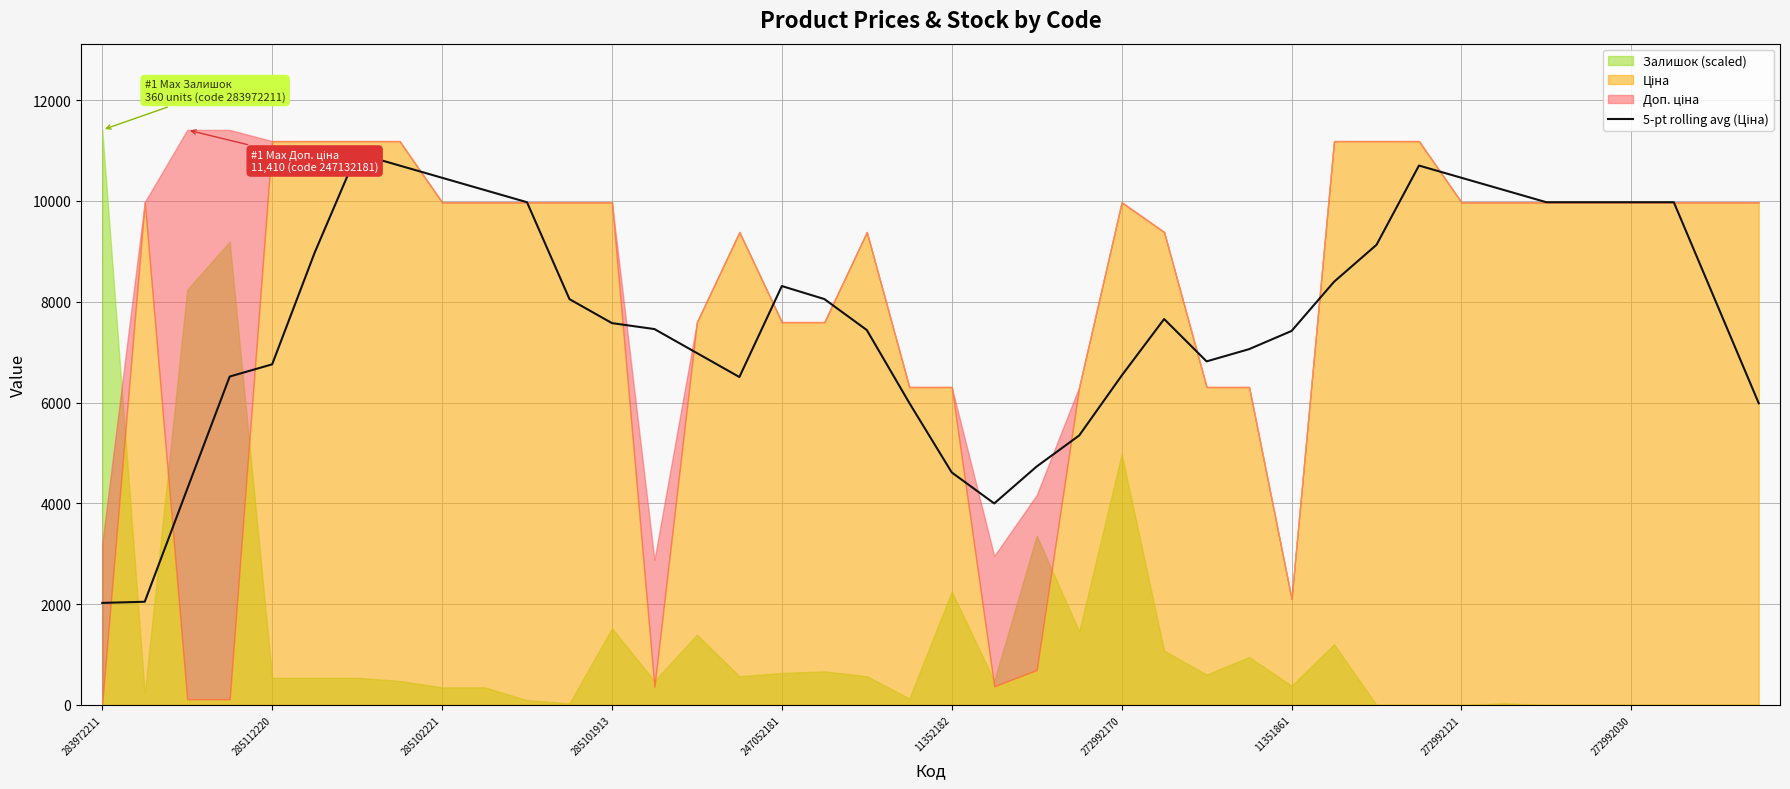

How many data points does each series have?

40